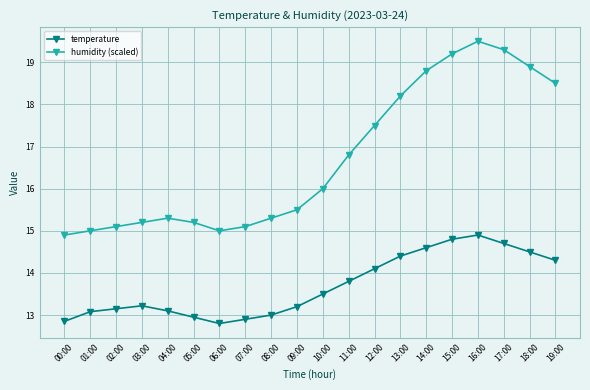

What is the total value across all series at 15:00?

34.0